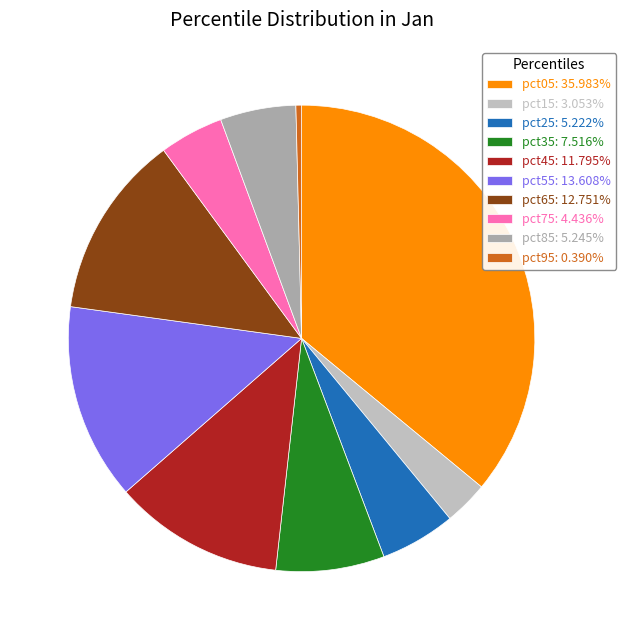

To the nearest percent, what portion does pct25 represent?

5%